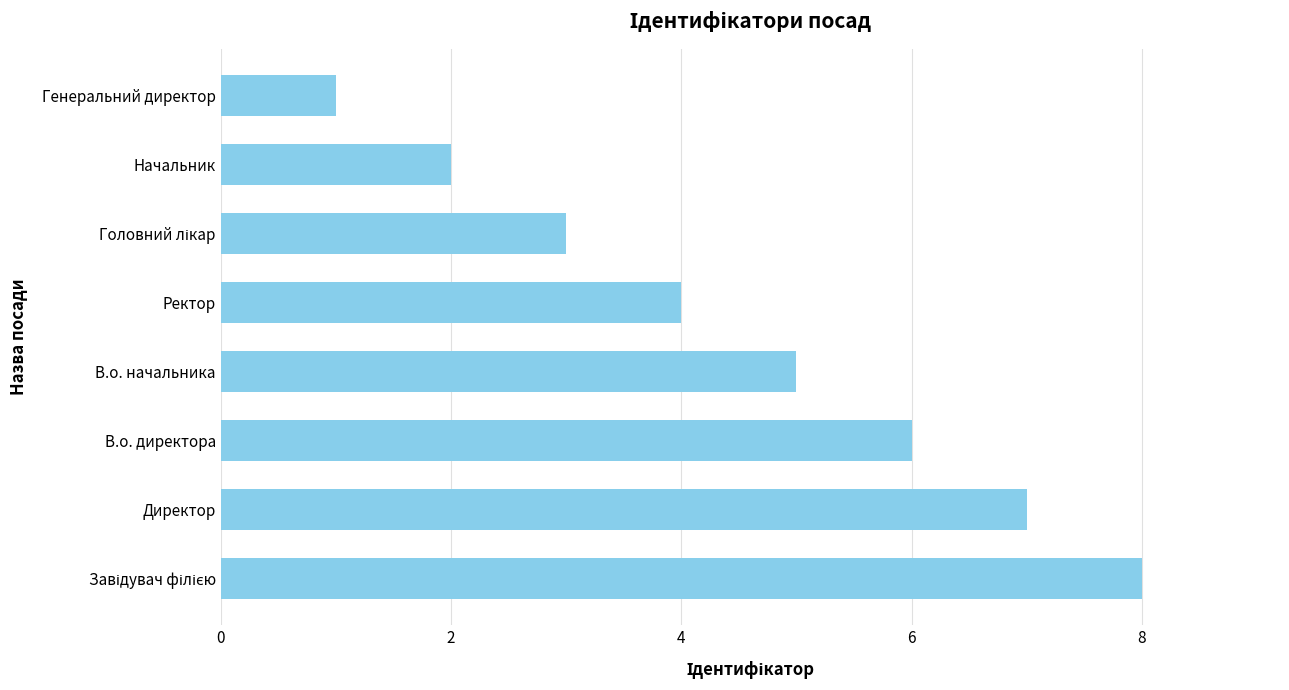

The value at Начальник is 2. True or false?

True